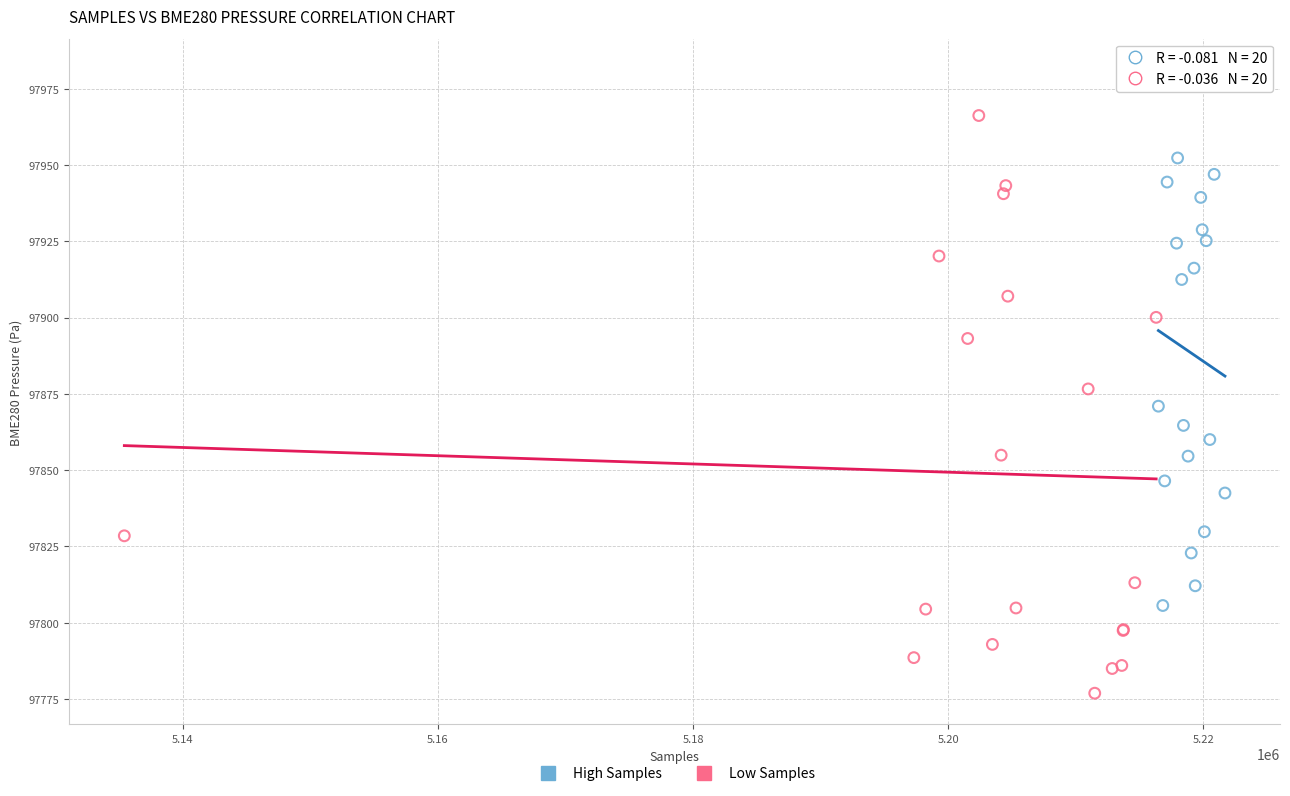

Which series has the largest Y range (max minus min)?

Low Samples